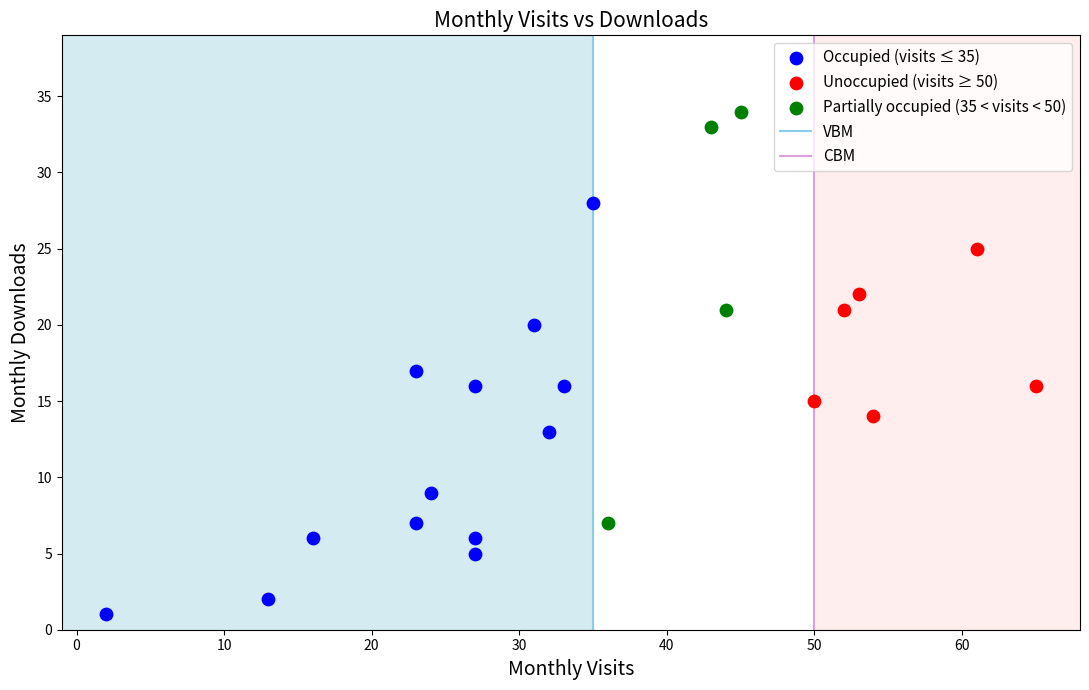

Which series contains the lowest Y value?

Occupied (visits ≤ 35)